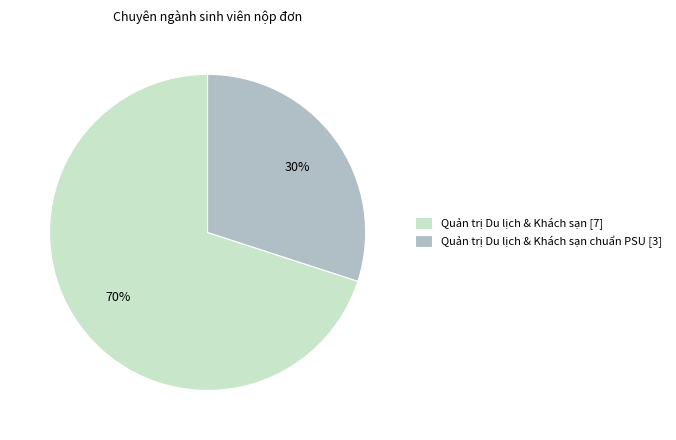

Is there a majority slice in this chart?

Yes